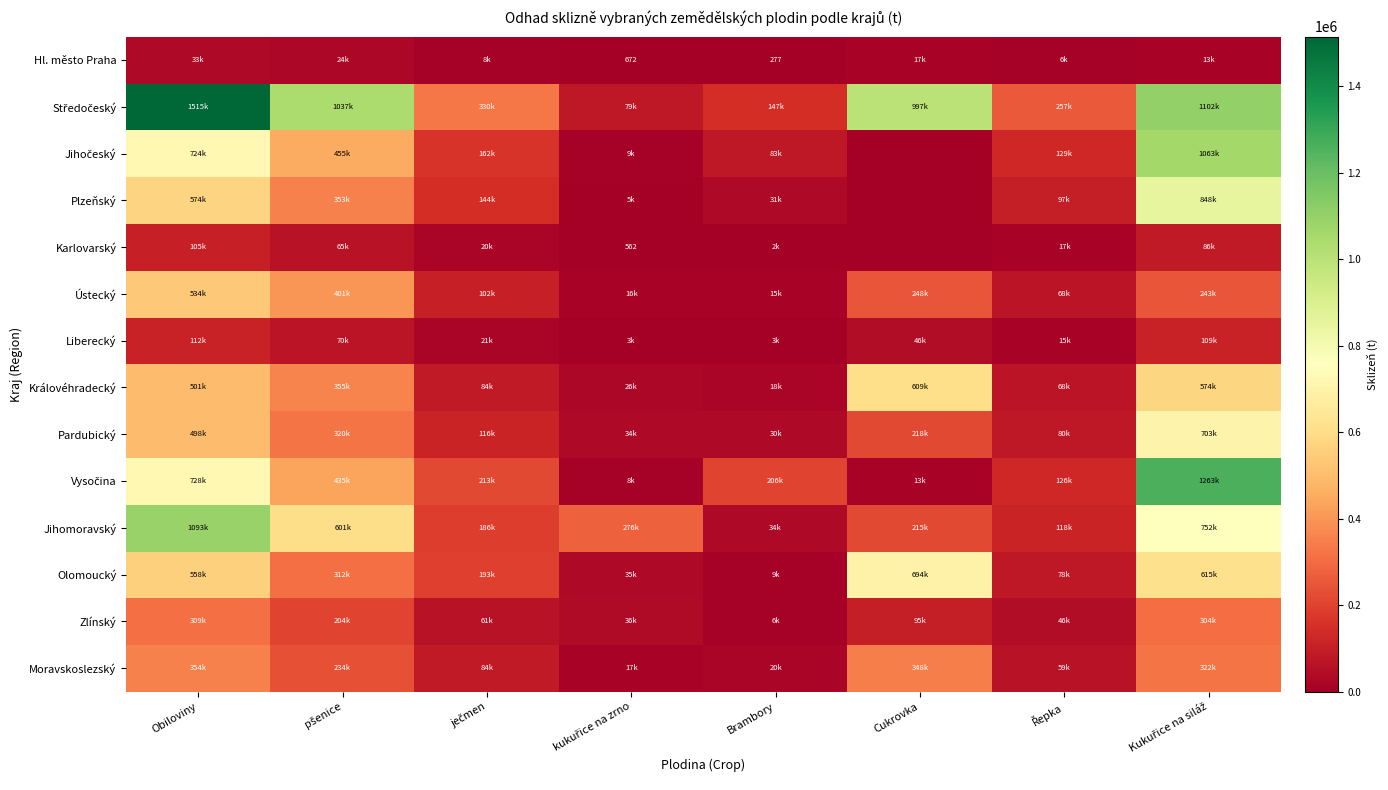

What is the lowest value of the Středočeský series?

78813.8